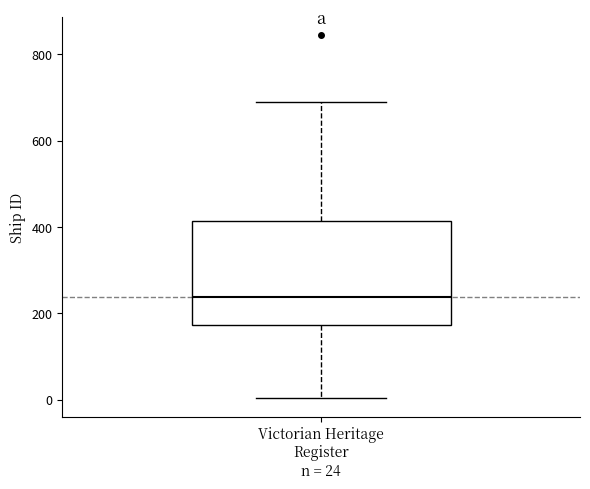

Where does the median line of the box for Victorian Heritage Register n = 24 sit on the y-axis? The values are not printed on the chart, so give them approximately, as read against the axis.

240